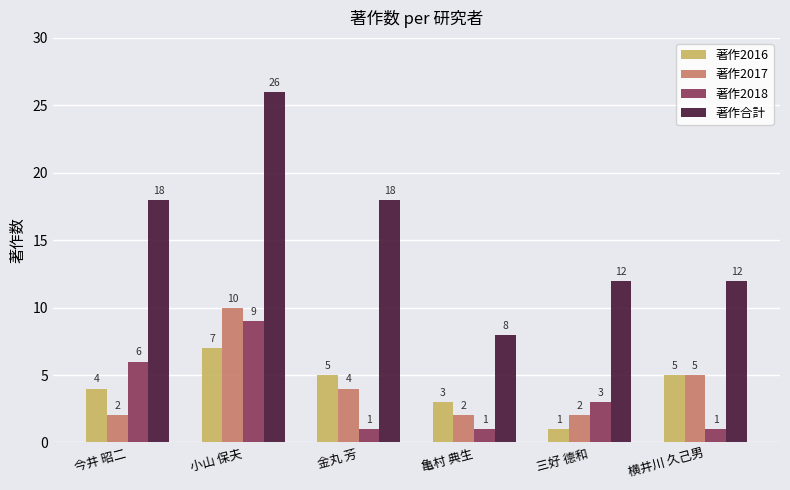

Reading left to right, list all the values displayed in this chart.

著作2016: 今井 昭二=4	小山 保夫=7	金丸 芳=5	亀村 典生=3	三好 德和=1	横井川 久己男=5
著作2017: 今井 昭二=2	小山 保夫=10	金丸 芳=4	亀村 典生=2	三好 德和=2	横井川 久己男=5
著作2018: 今井 昭二=6	小山 保夫=9	金丸 芳=1	亀村 典生=1	三好 德和=3	横井川 久己男=1
著作合計: 今井 昭二=18	小山 保夫=26	金丸 芳=18	亀村 典生=8	三好 德和=12	横井川 久己男=12